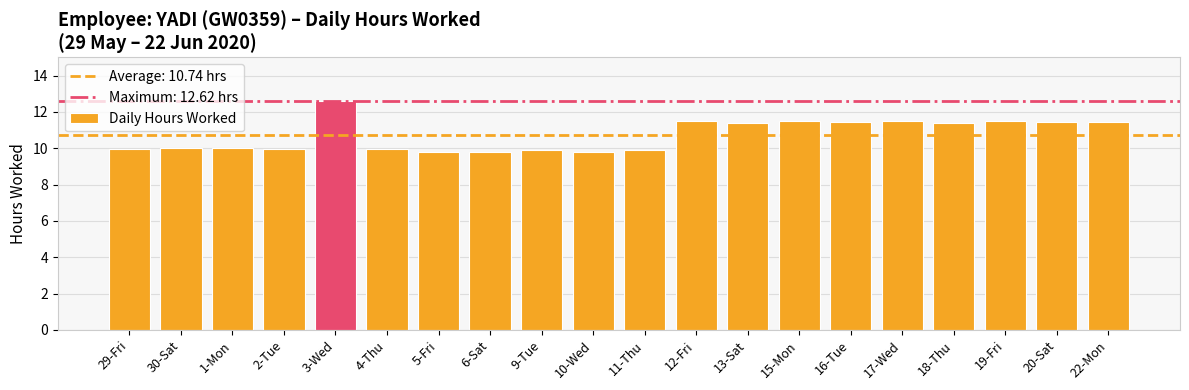

What is the sum of all values?

214.8